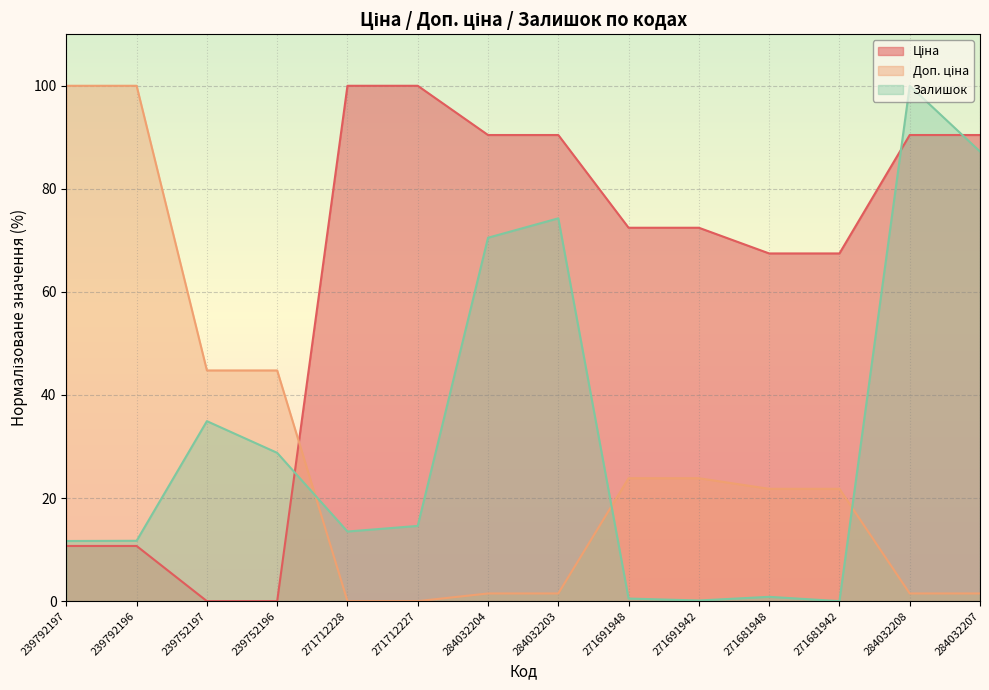

The value of Доп. ціна at 271681942 is 10.6. True or false?

False